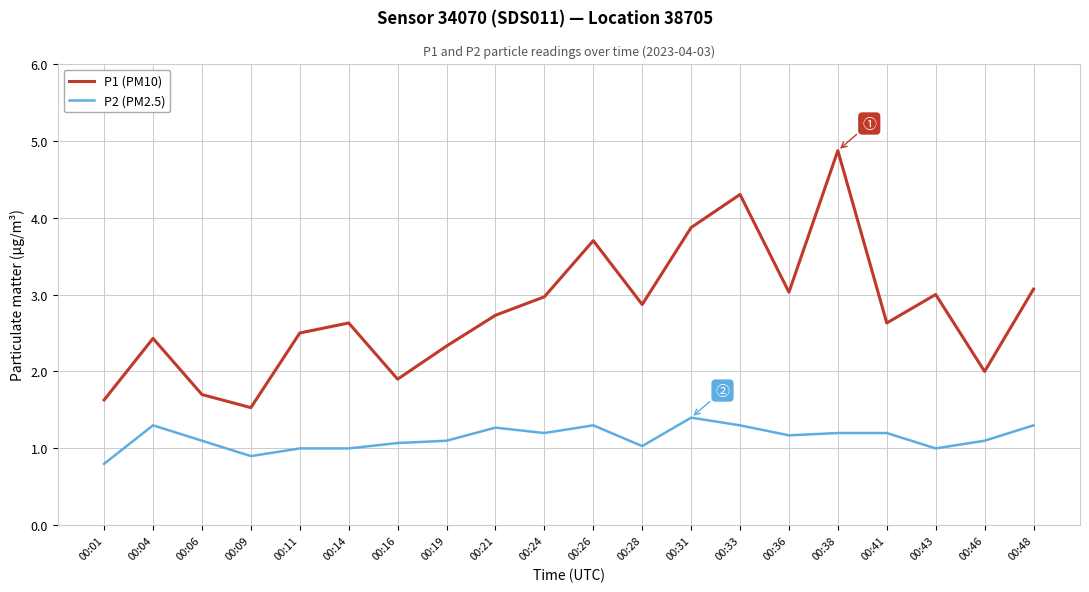

Rank the series by their average value, from highest to lowest.

P1 (PM10), P2 (PM2.5)